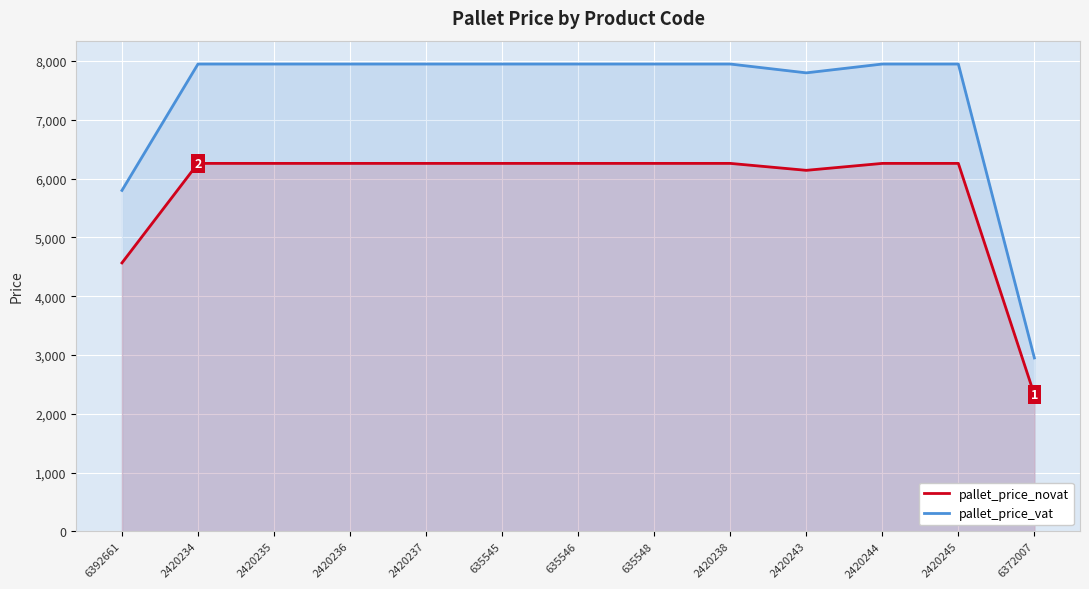

True or false: pallet_price_novat and pallet_price_vat intersect in this chart.

False